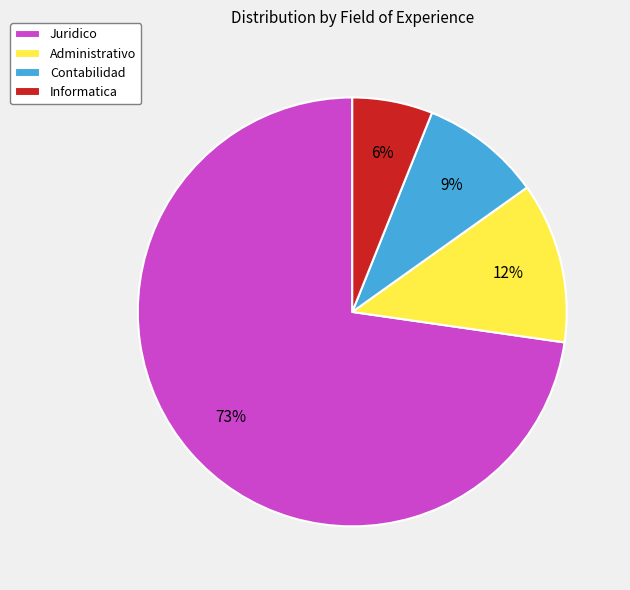

Combined, do Juridico and Informatica account for over 50%?

Yes